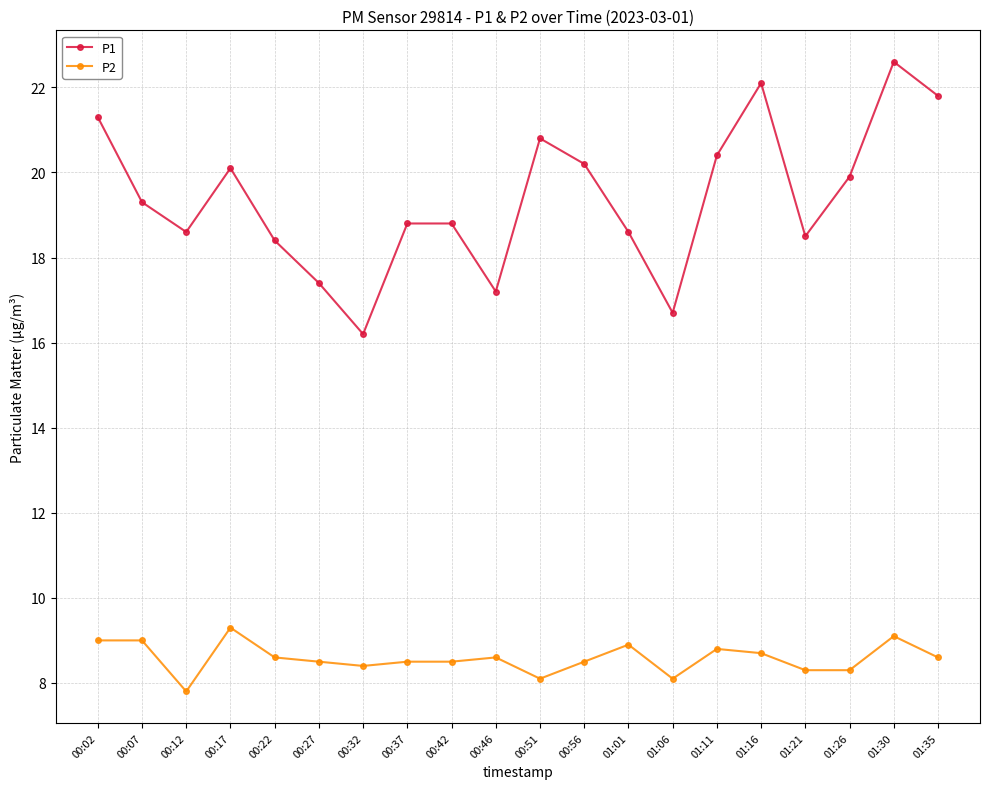

True or false: P2 and P1 cross at least once.

False